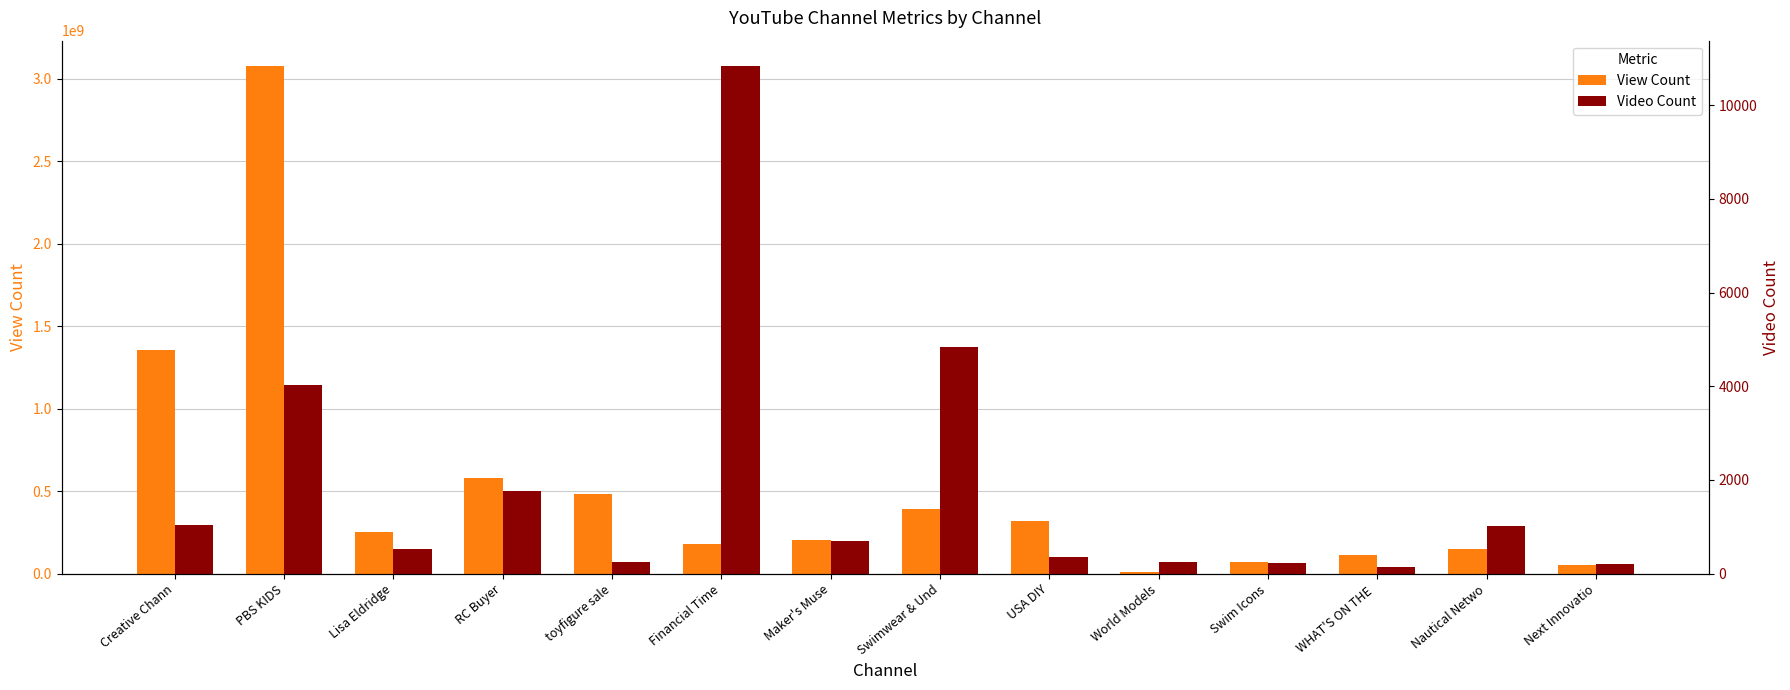

How many data points in View Count are above 249643477?

6